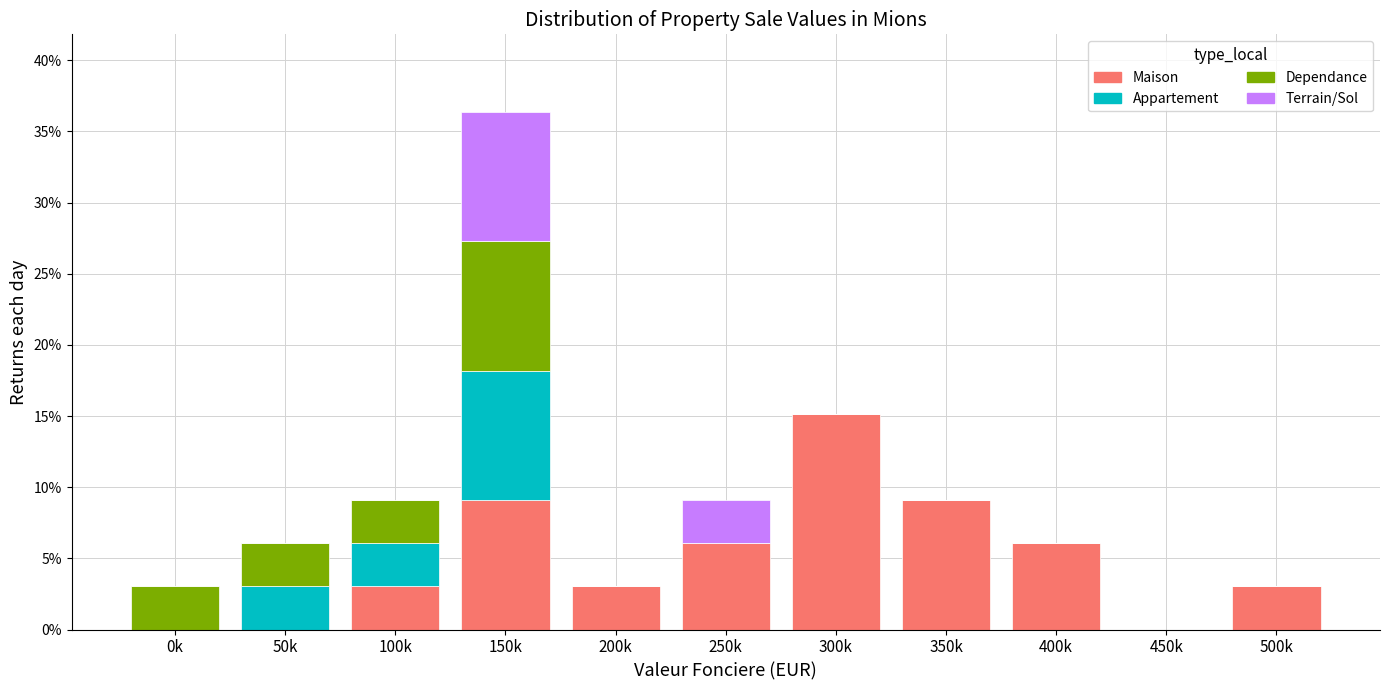

Are the bars horizontal?

No